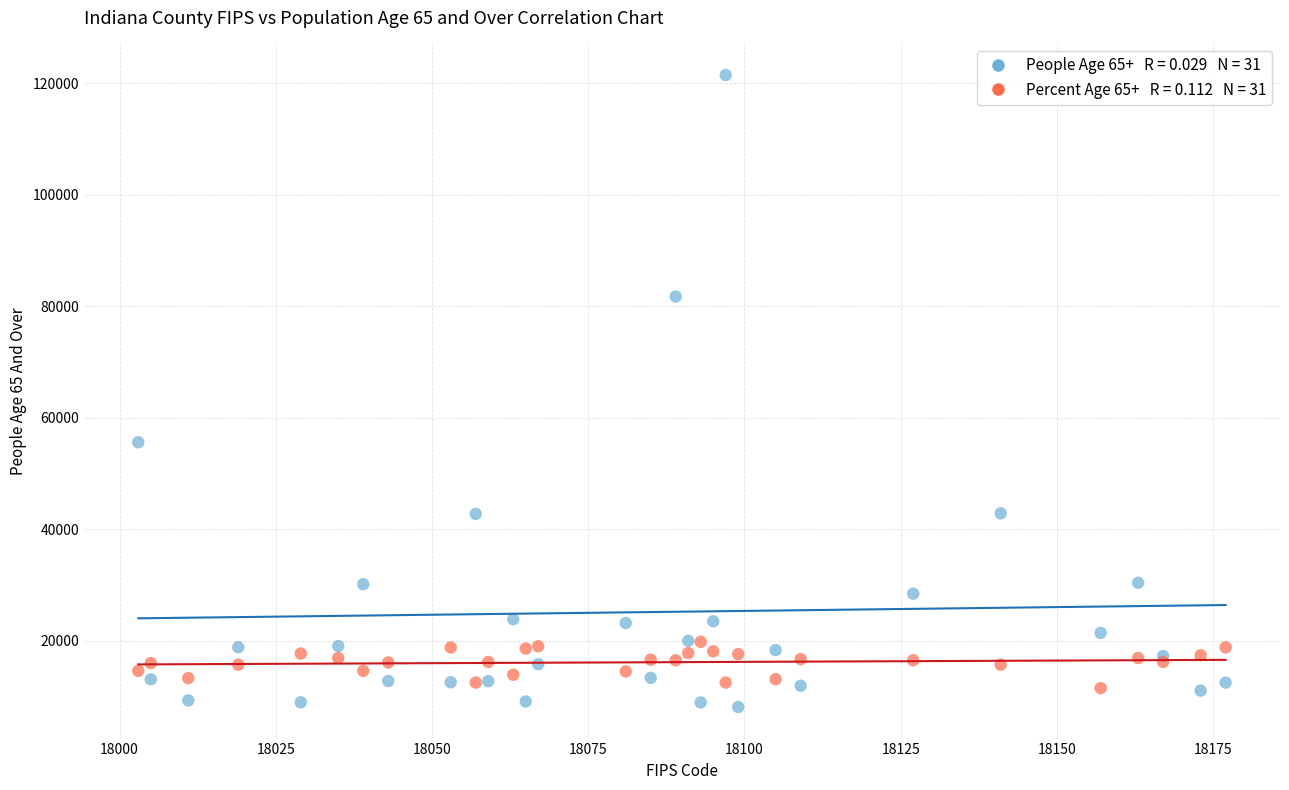

Across all series, what Y value is closest to 64777?

55581.0